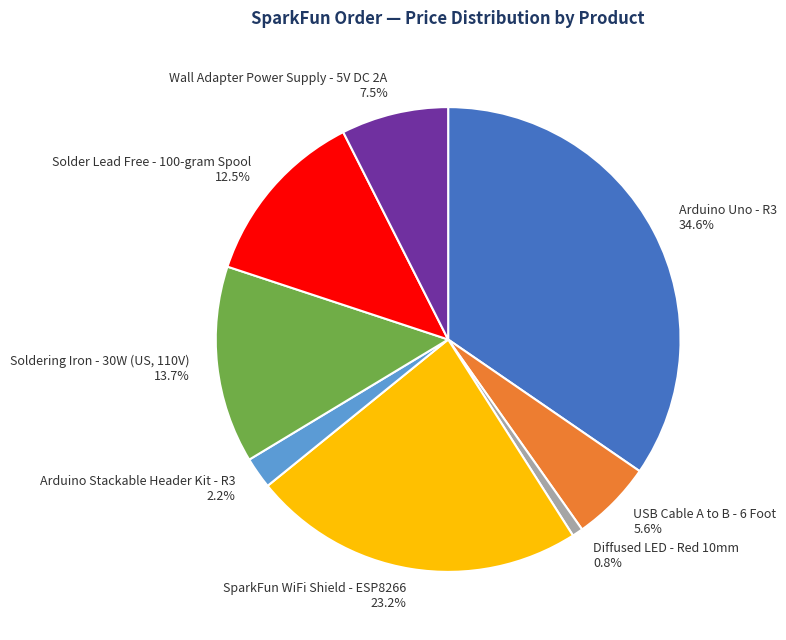

To the nearest percent, what is the average slice percentage?

12%